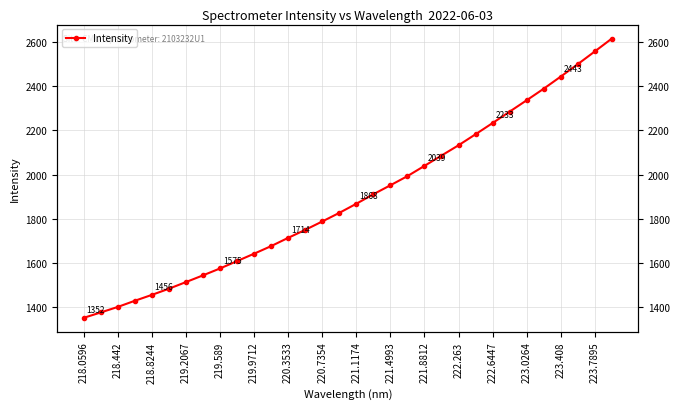

What is the greatest value displayed?

2615.3